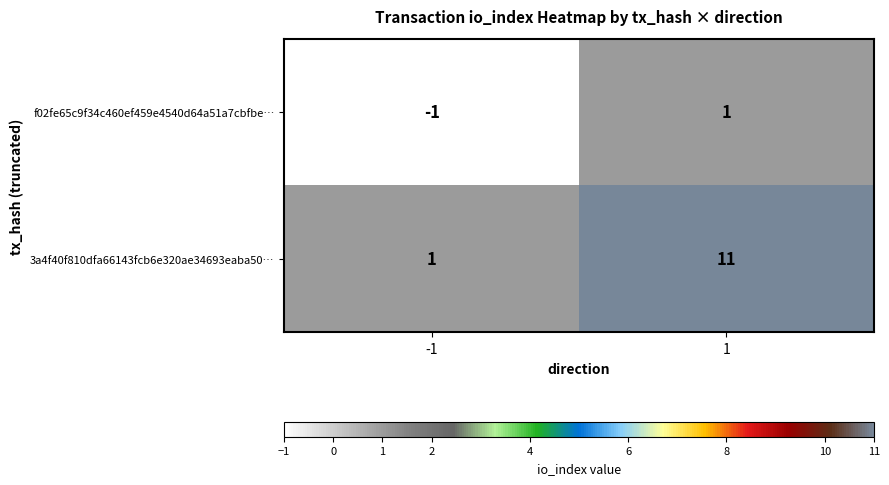

What is the greatest value displayed?

11